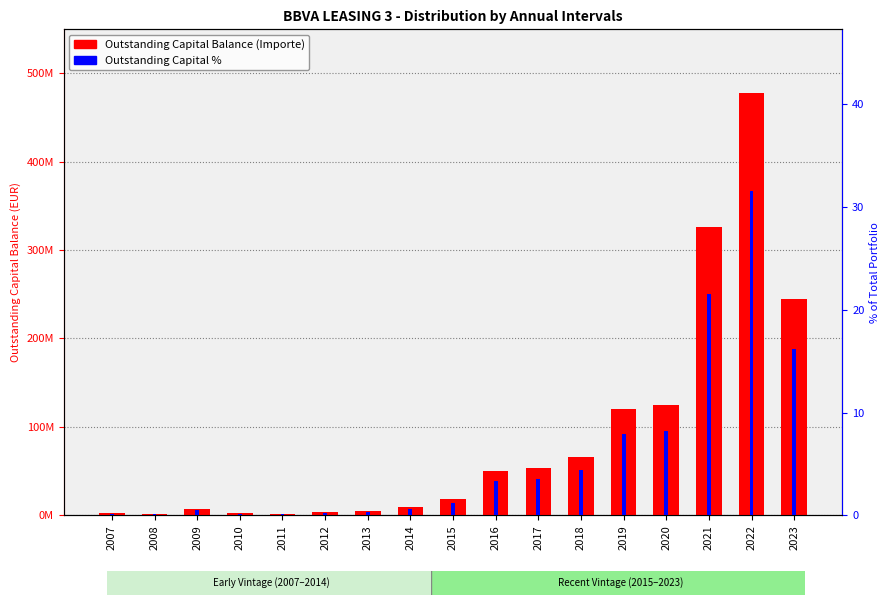

Which category has the lowest value in the Outstanding Capital % series?

2008